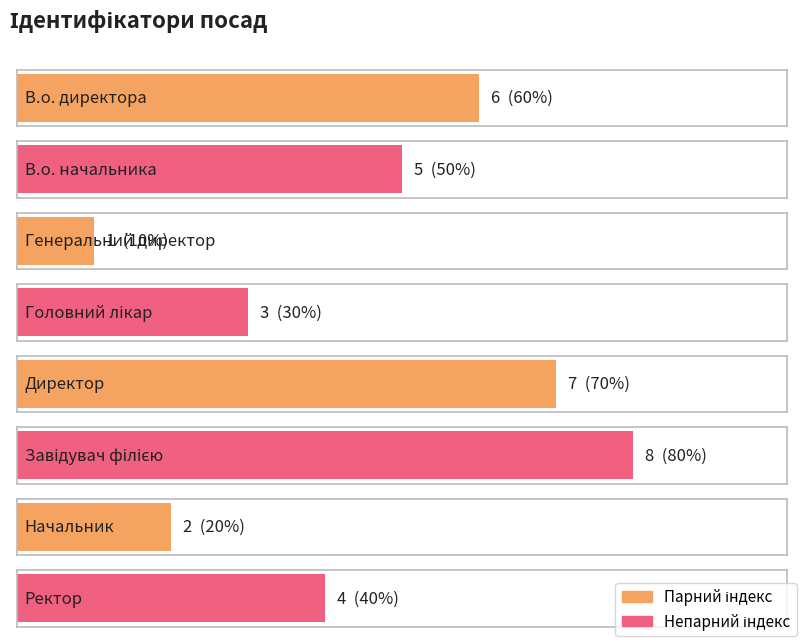

Does the chart contain any negative values?

No